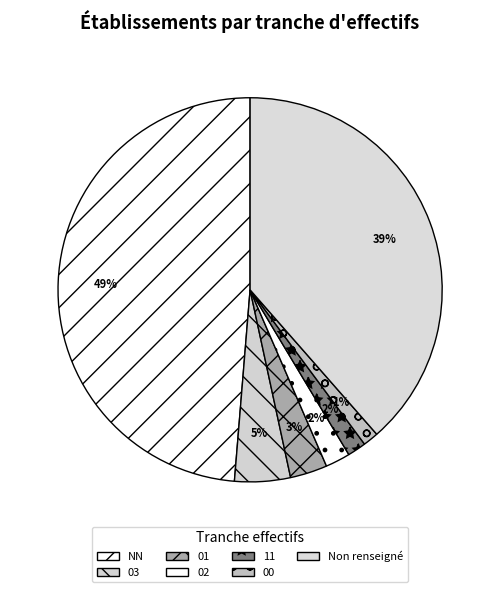

Which category has the smallest portion of the pie?

00